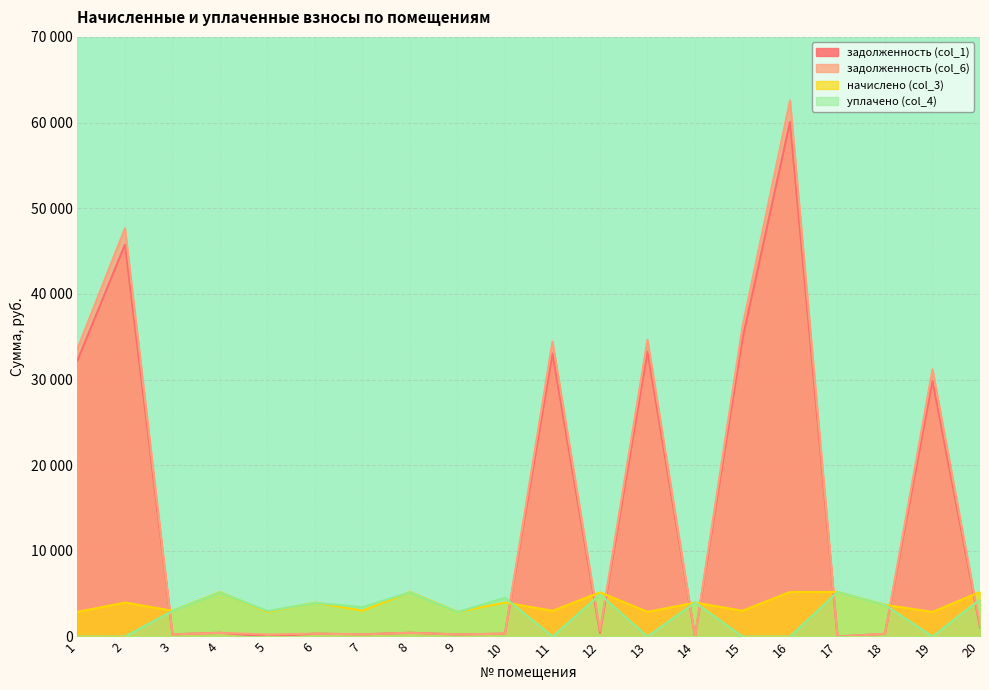

List the series in order of their peak value, lowest first.

начислено (col_3), уплачено (col_4), задолженность (col_1), задолженность (col_6)